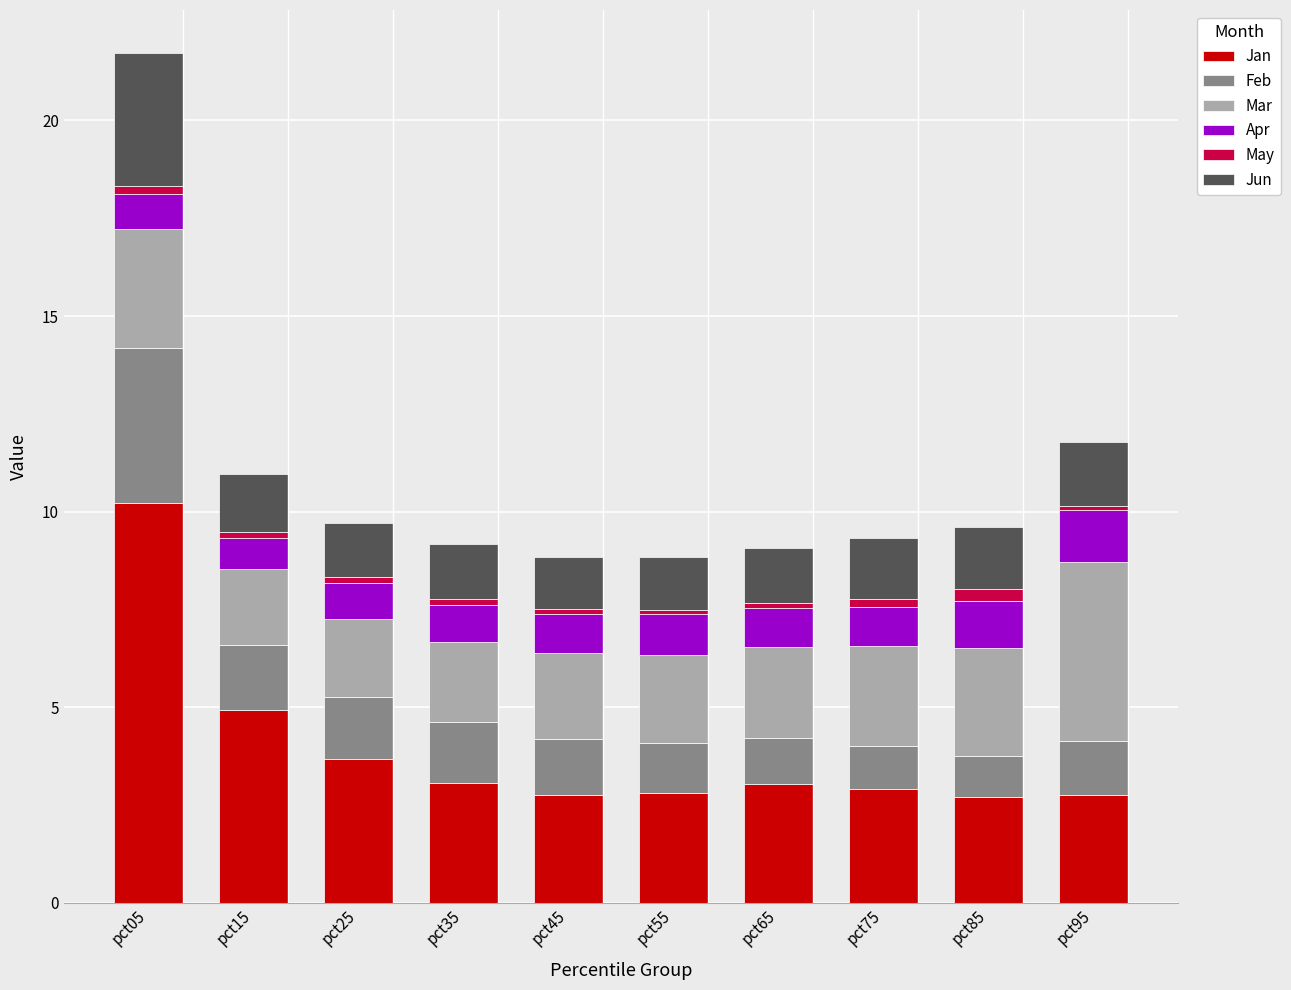

What is the minimum value for Jan?

2.7